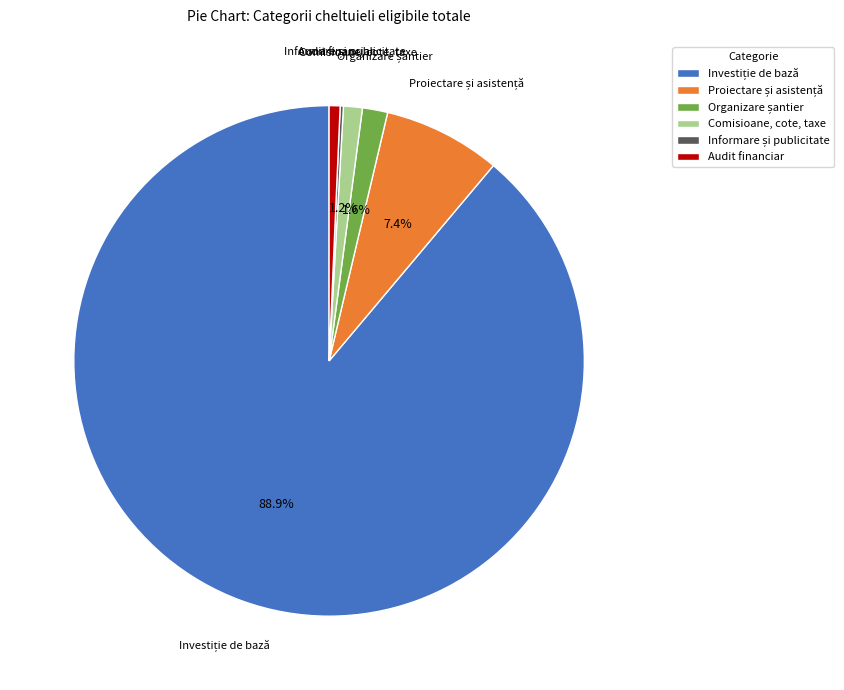

Is there a majority slice in this chart?

Yes